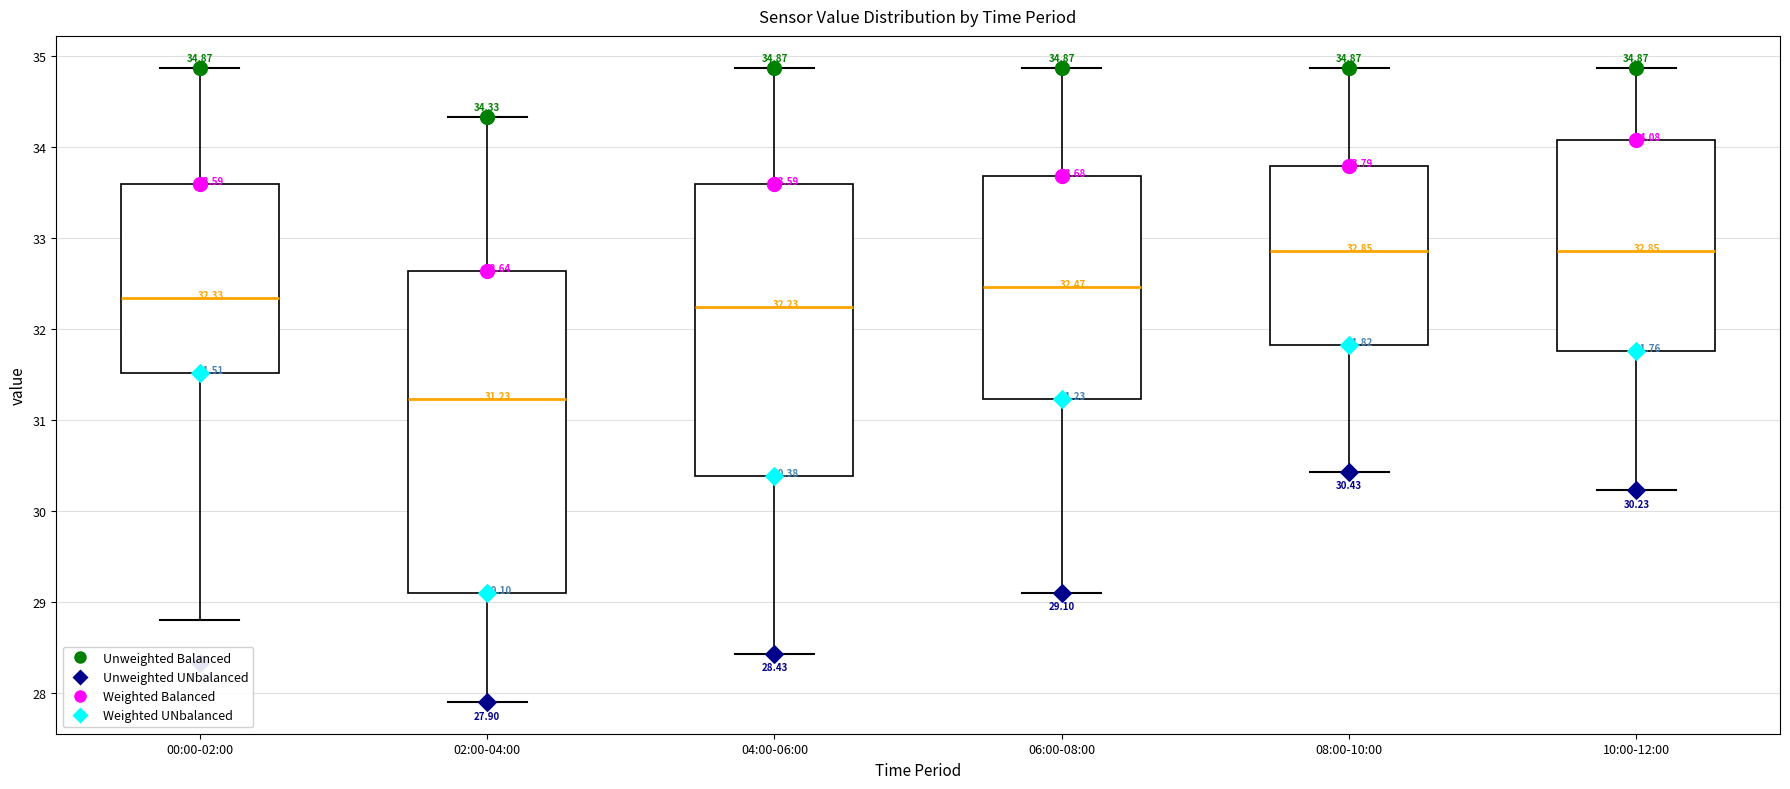

Which box has the lowest median line?

02:00-04:00